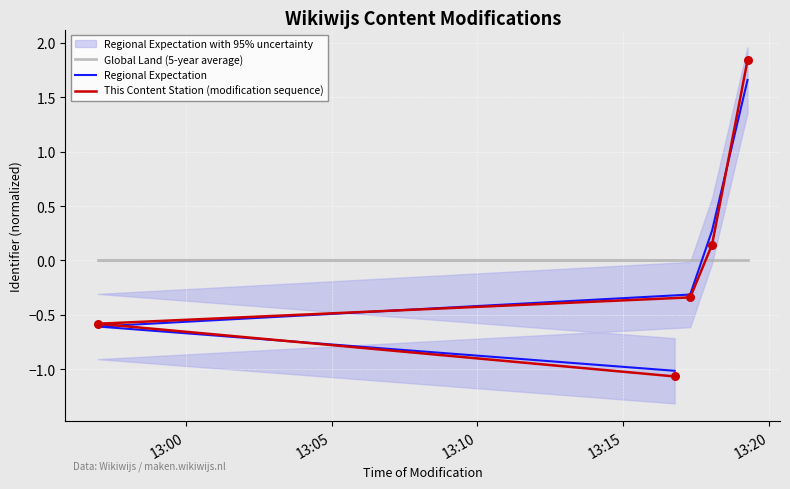

Is the value of This Content Station (modification sequence) at 13:20 greater than the value of Global Land (5-year average) at 13:20?

Yes